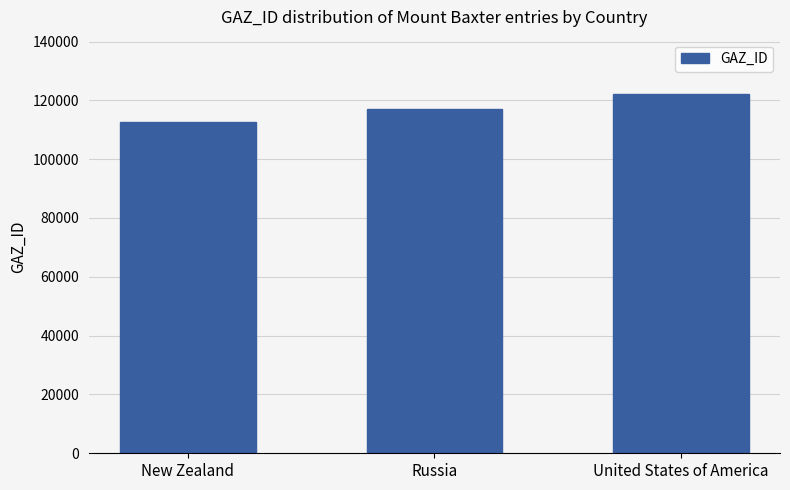

What is the label of the 1st bar from the right?

United States of America